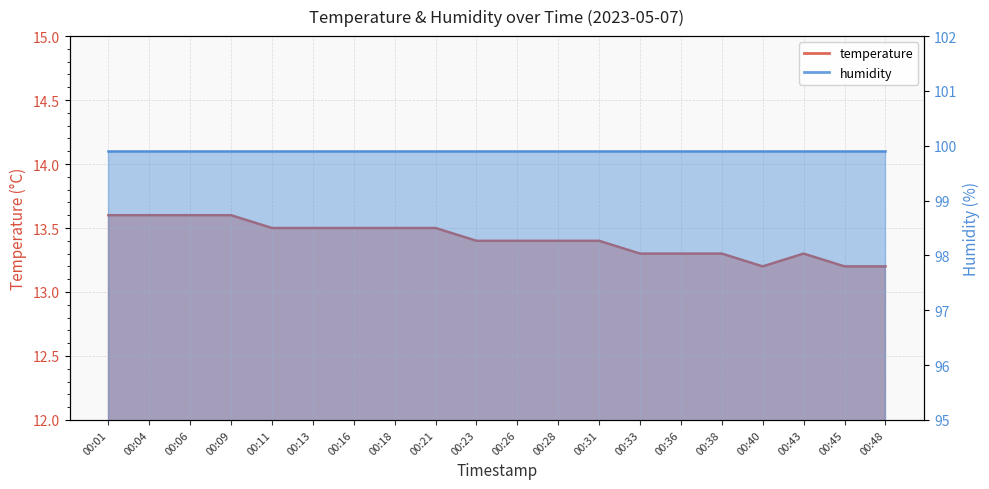

True or false: the data shows 19.3 at 00:45.

False